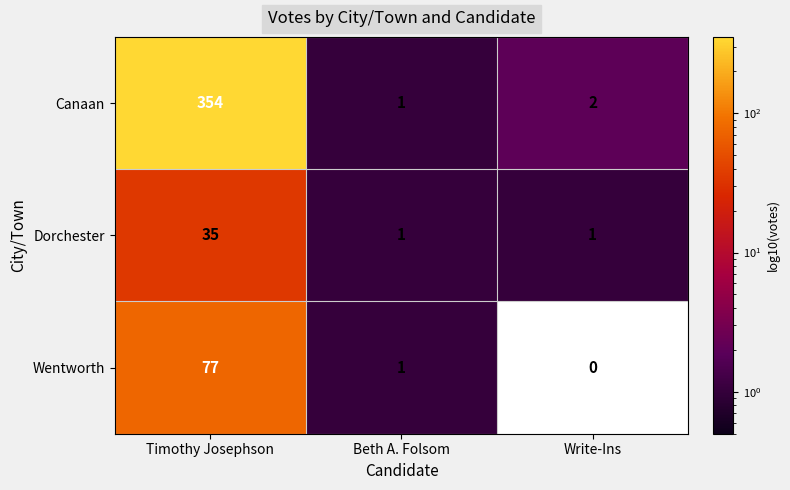

How many Dorchester values are between 1 and 35?

3